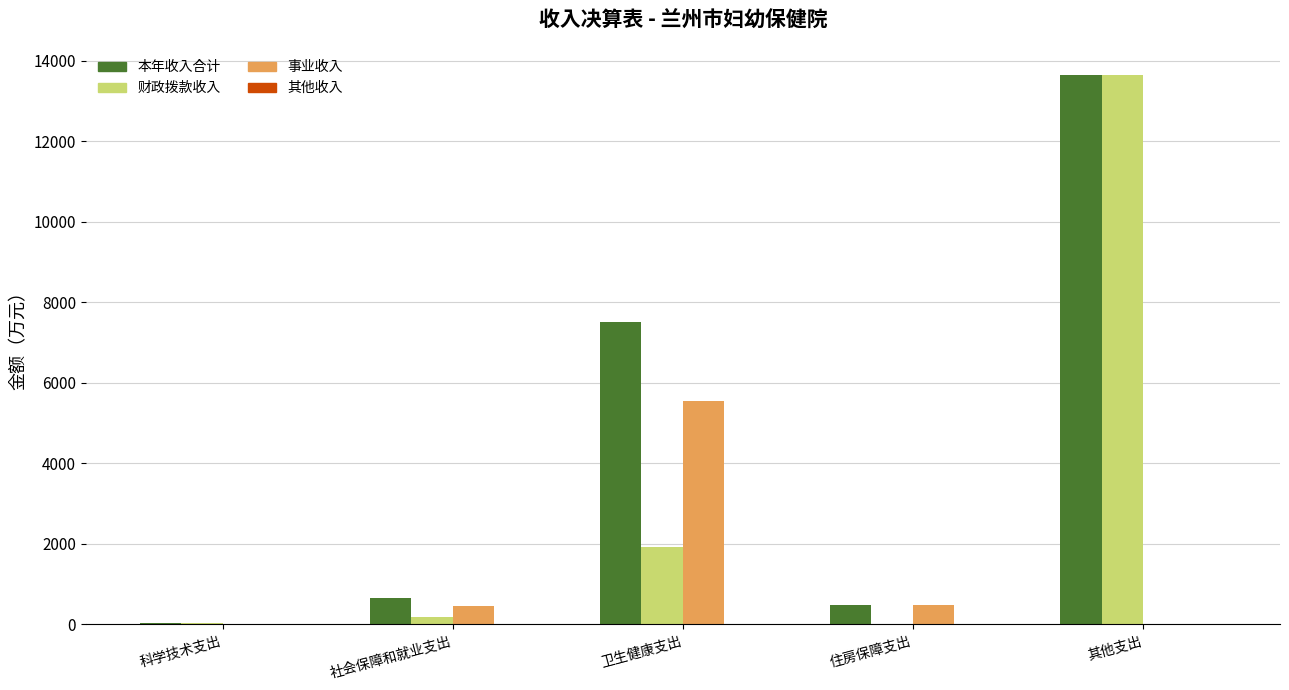

At which label is 财政拨款收入 closest to 6816?

卫生健康支出